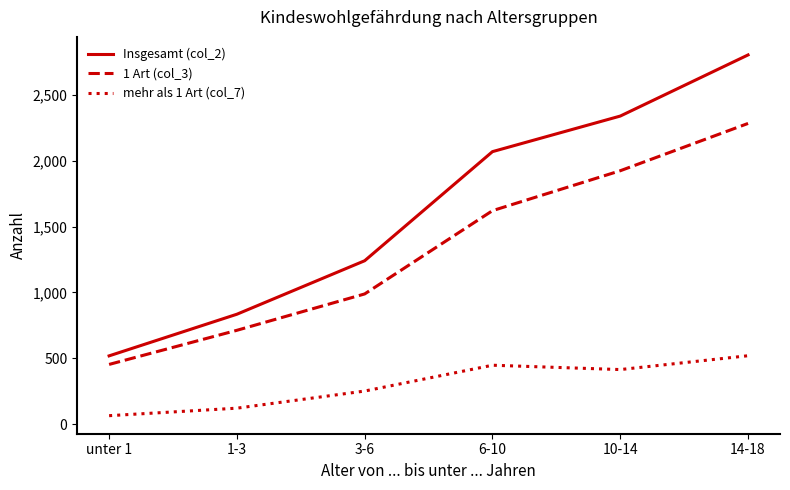

True or false: Insgesamt (col_2) has a value of 1273 at 14-18.

False